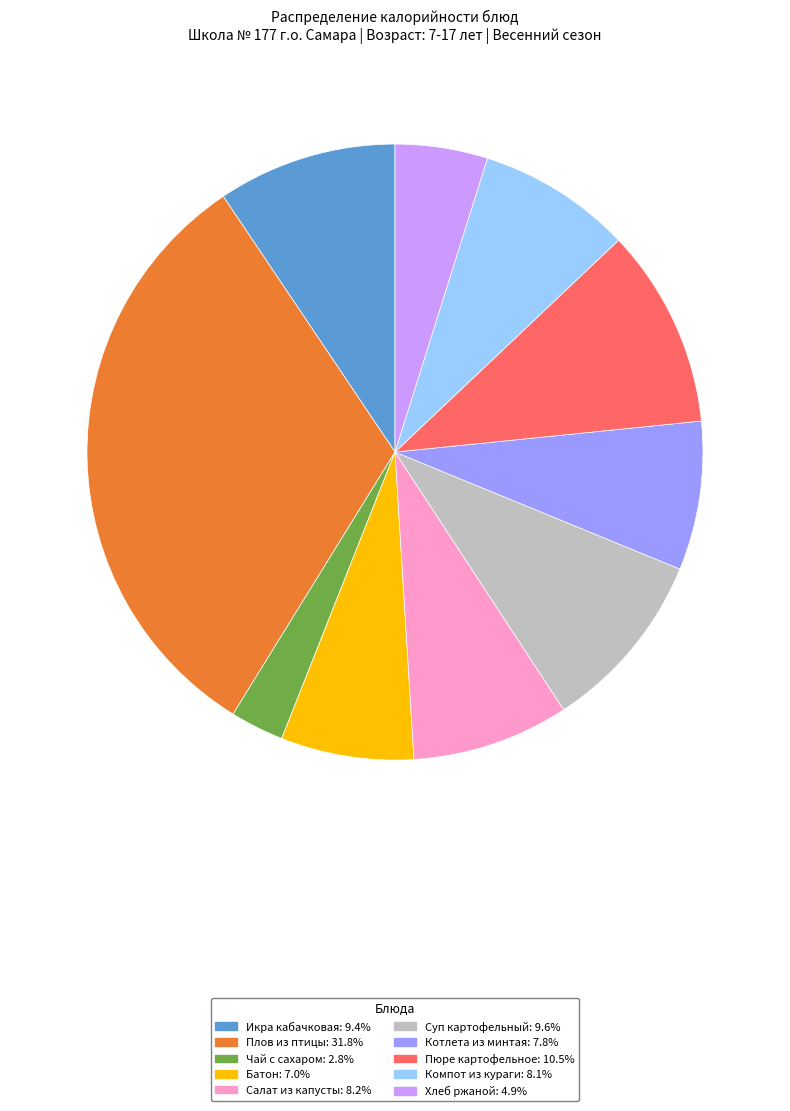

Does any single category account for the majority?

No